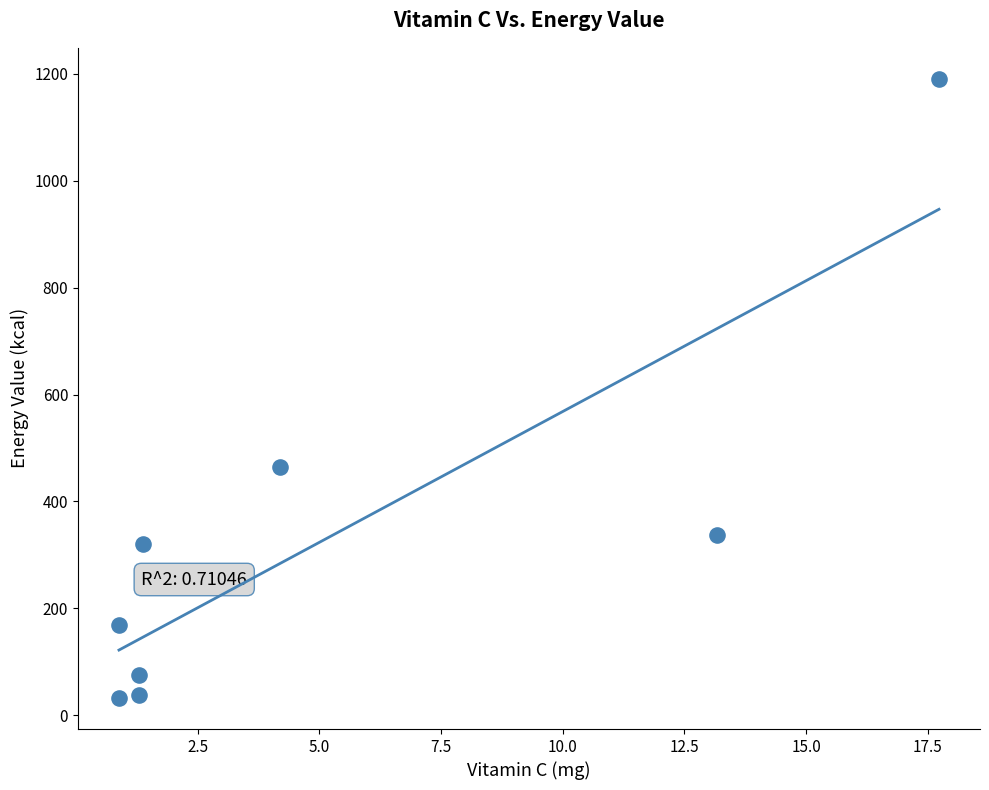

What is the range of X values (max minus min)?

16.9